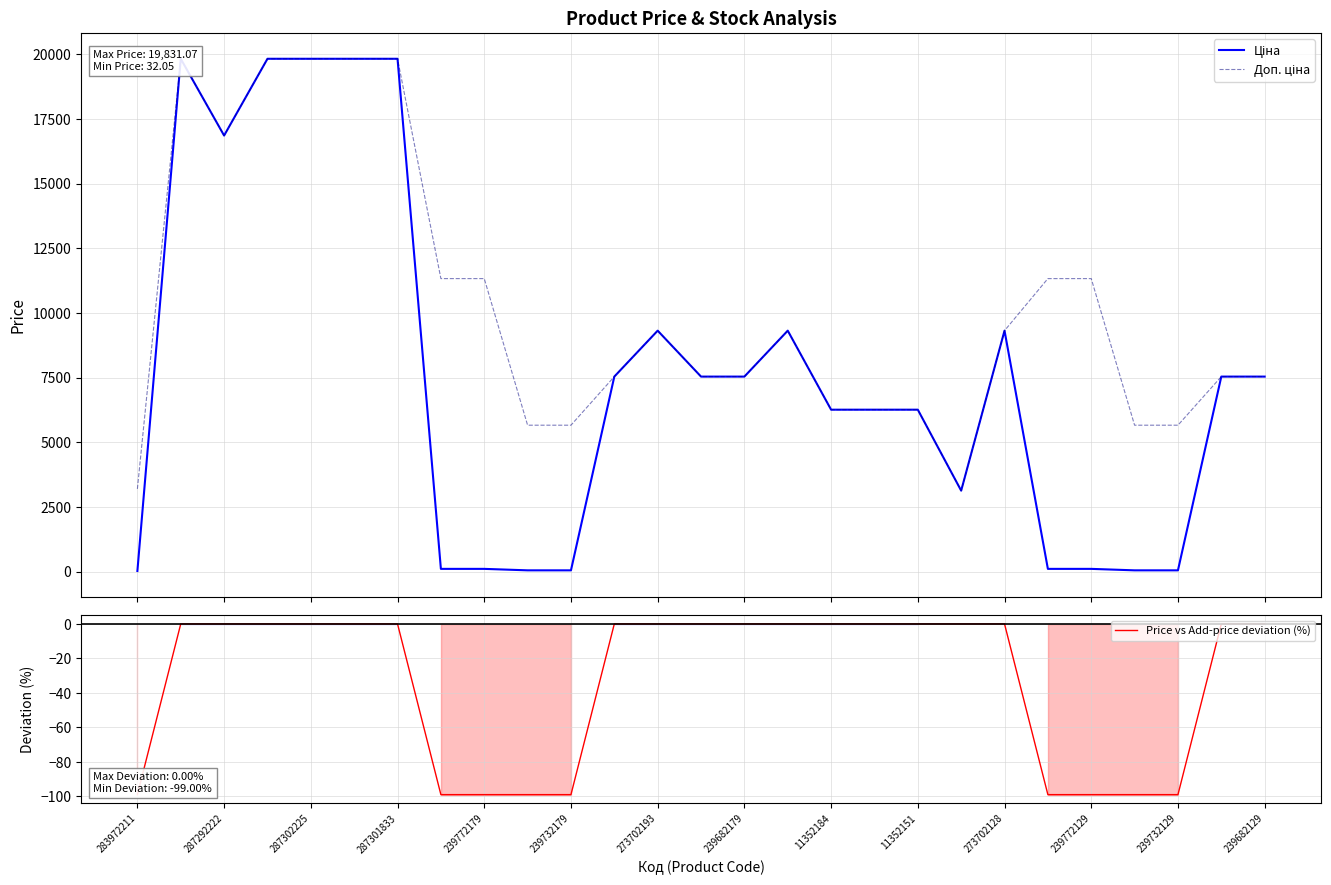

Is it true that Price vs Add-price deviation (%) equals -25.2 at 239732179?

False